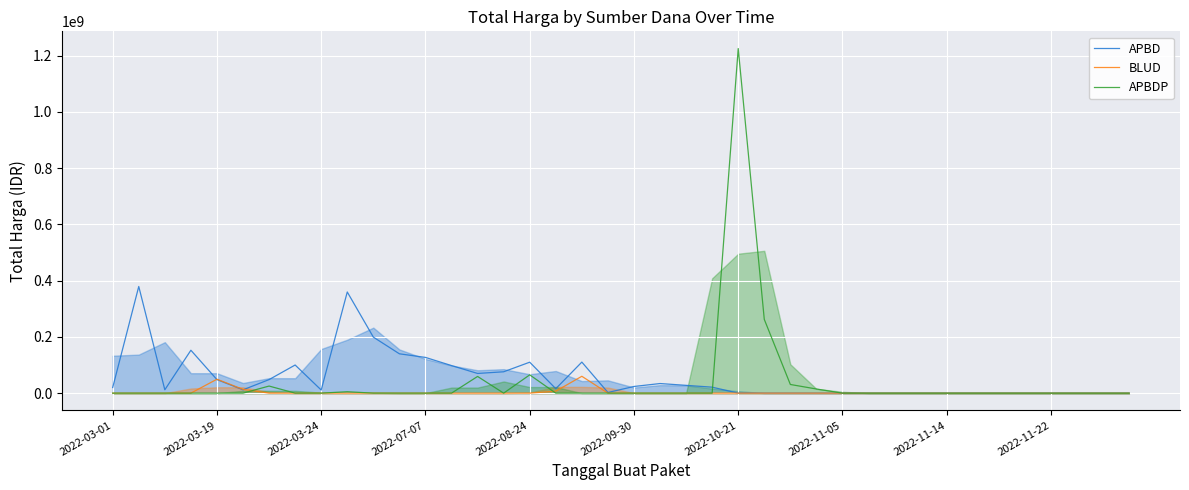

List the series in order of their overall mean, highest first.

APBD, APBDP, BLUD